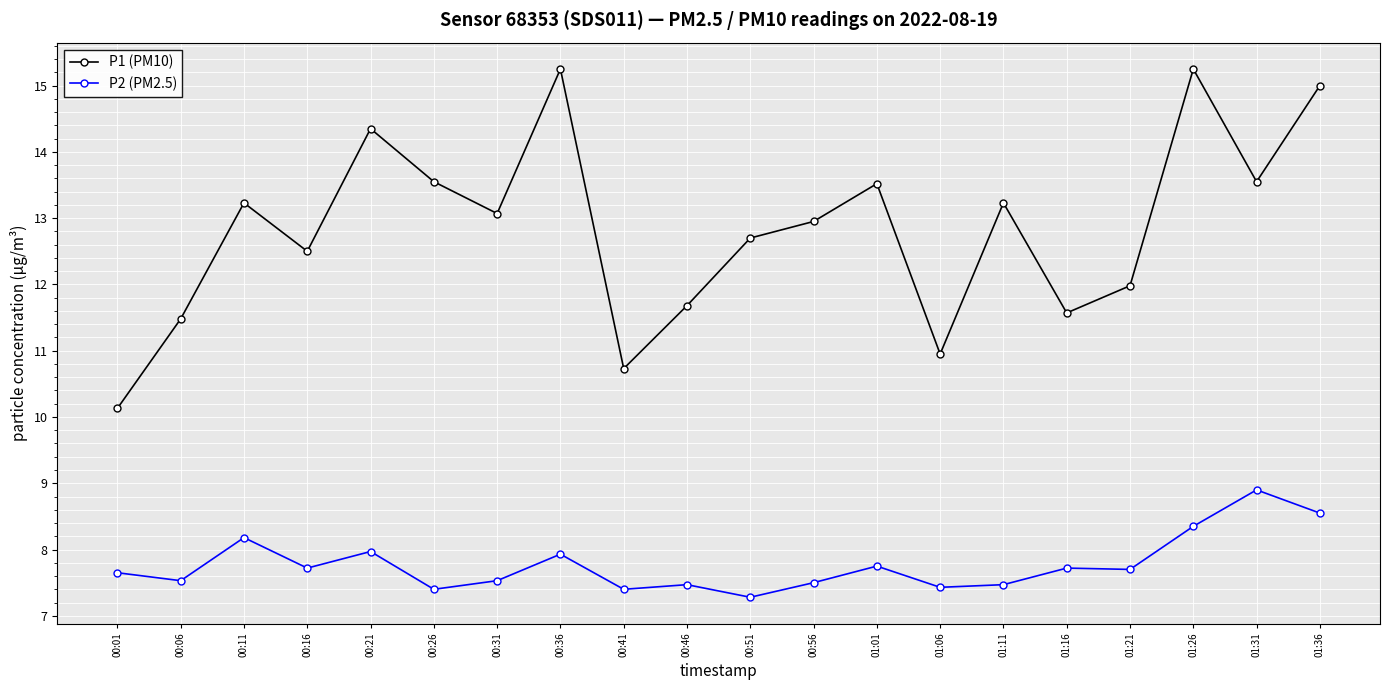

Between 00:56 and 01:01, which series saw the biggest shift?

P1 (PM10)